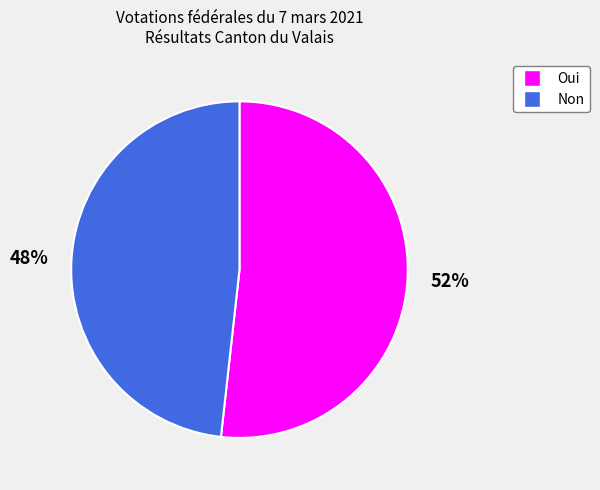

Is the sum of Non and Oui greater than half?

Yes